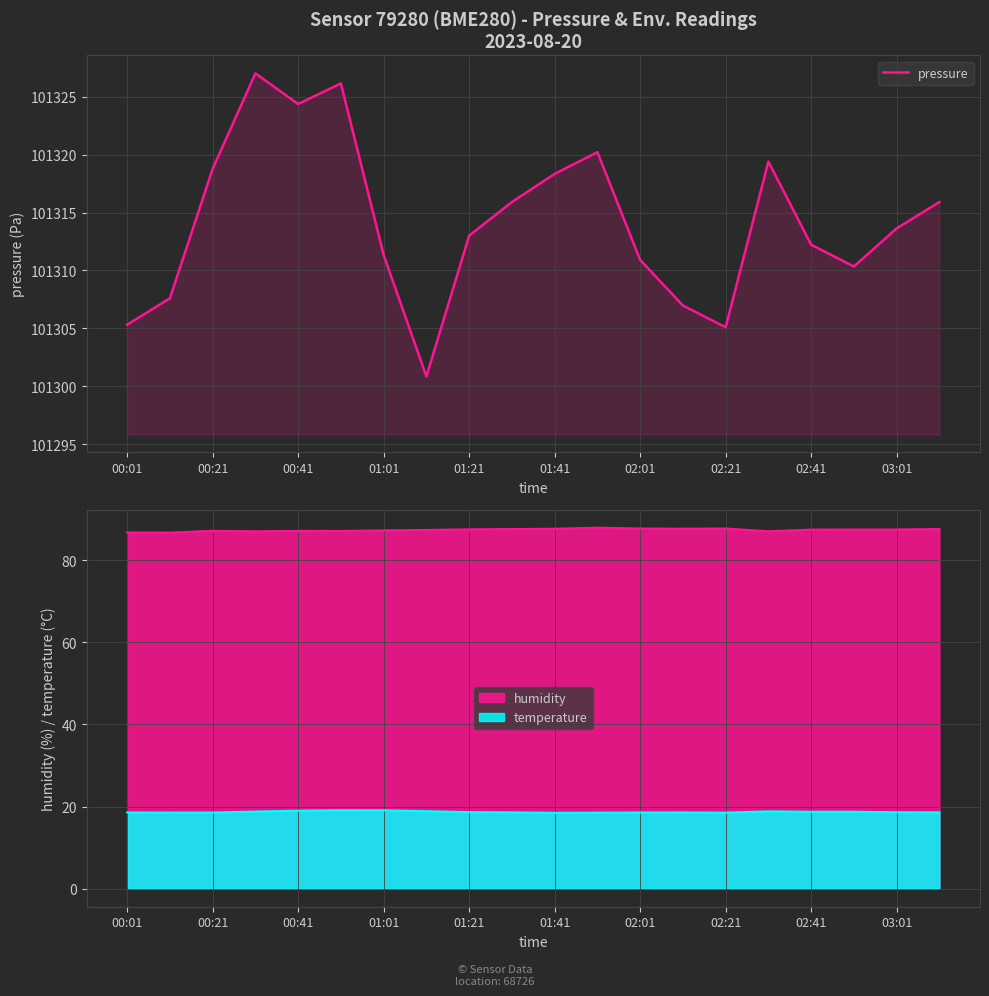

What position from the left is 02:01?

13